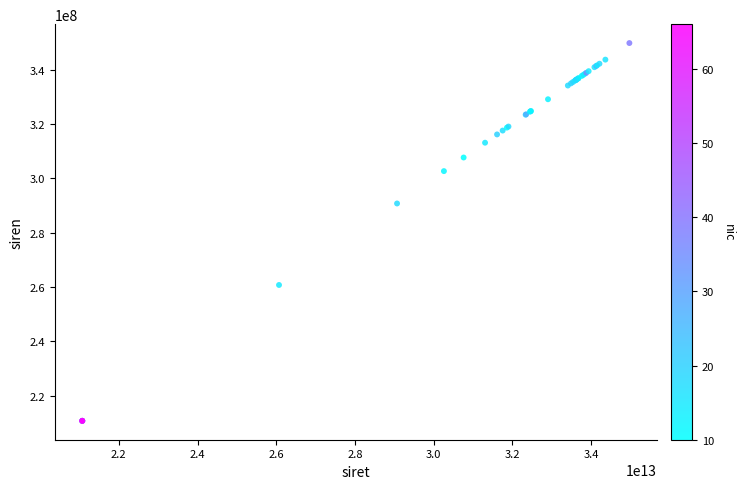

What Y value in the scatter plot is closest to 280221825?

290700335